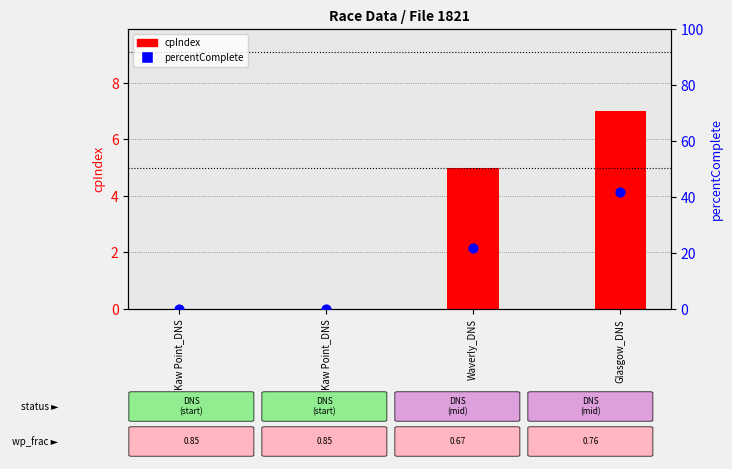

Which series contains the highest Y value?

percentComplete